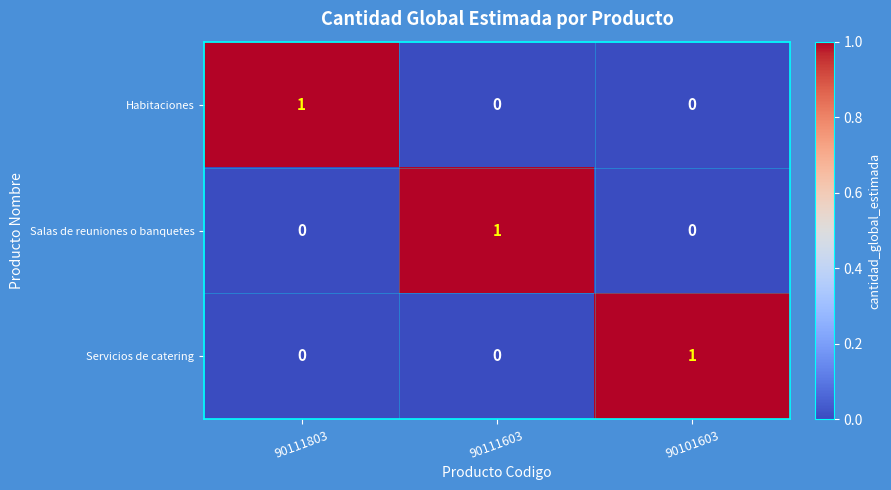

The Servicios de catering series shows 2 at 90101603. True or false?

False